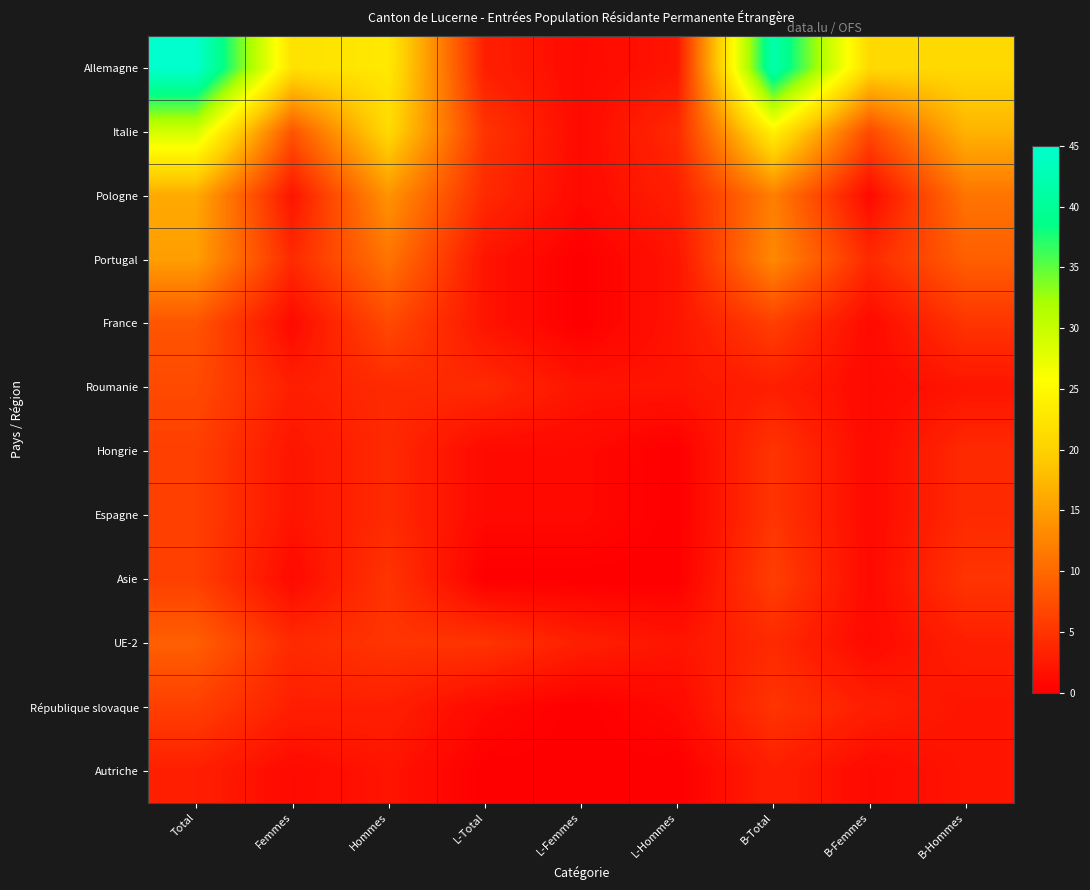

At which category is the sum across all series the highest?

Total